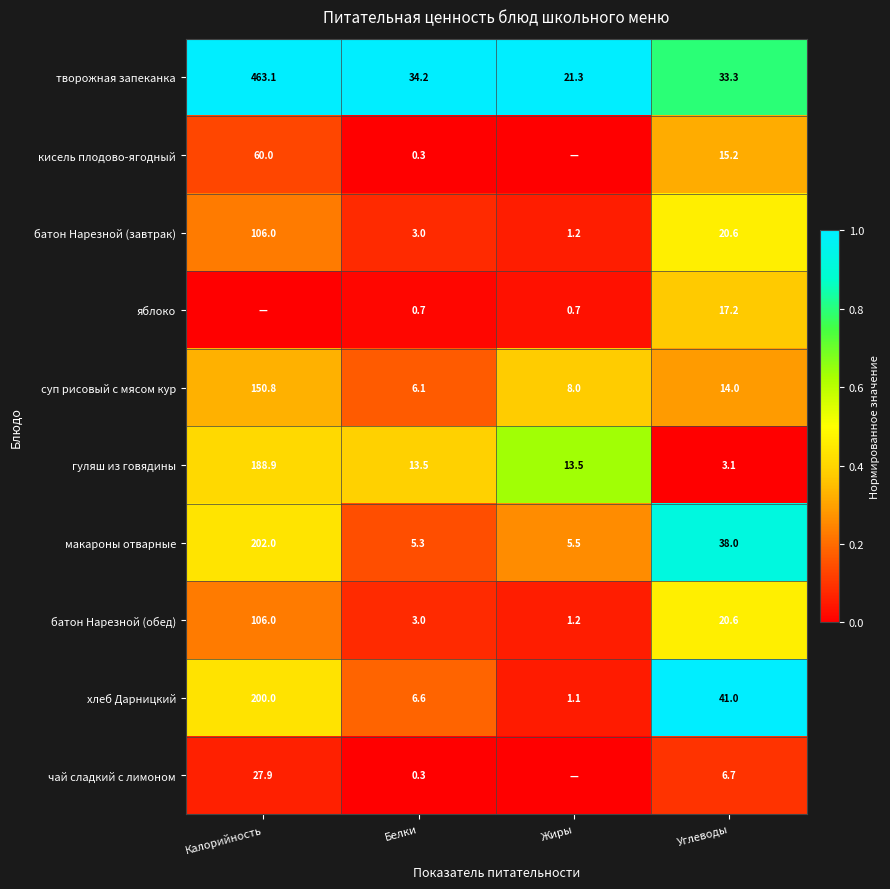

At which label does макароны отварные first exceed 38?

Калорийность